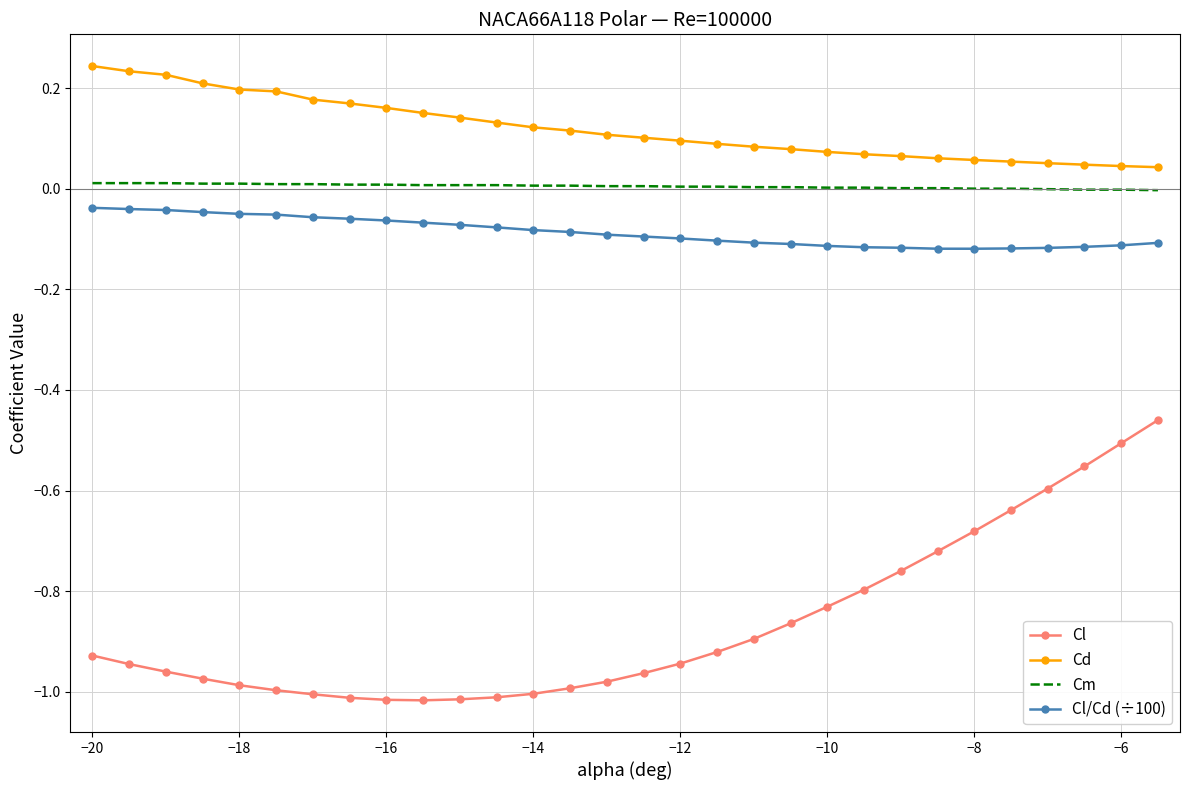

What is the difference between the maximum and minimum values in the Cl series?

0.6